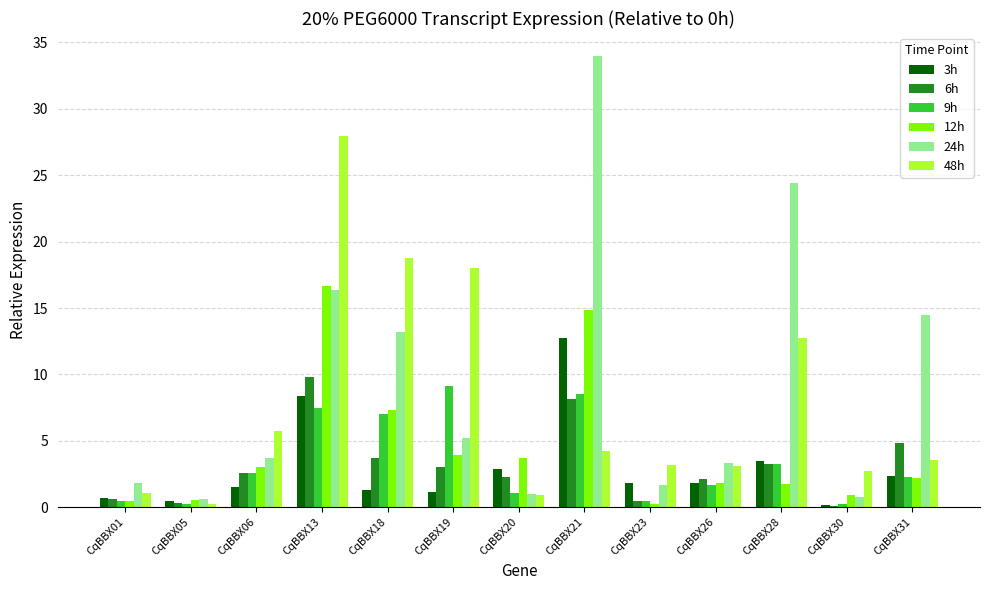

The value of 48h at CqBBX20 is 0.9. True or false?

True